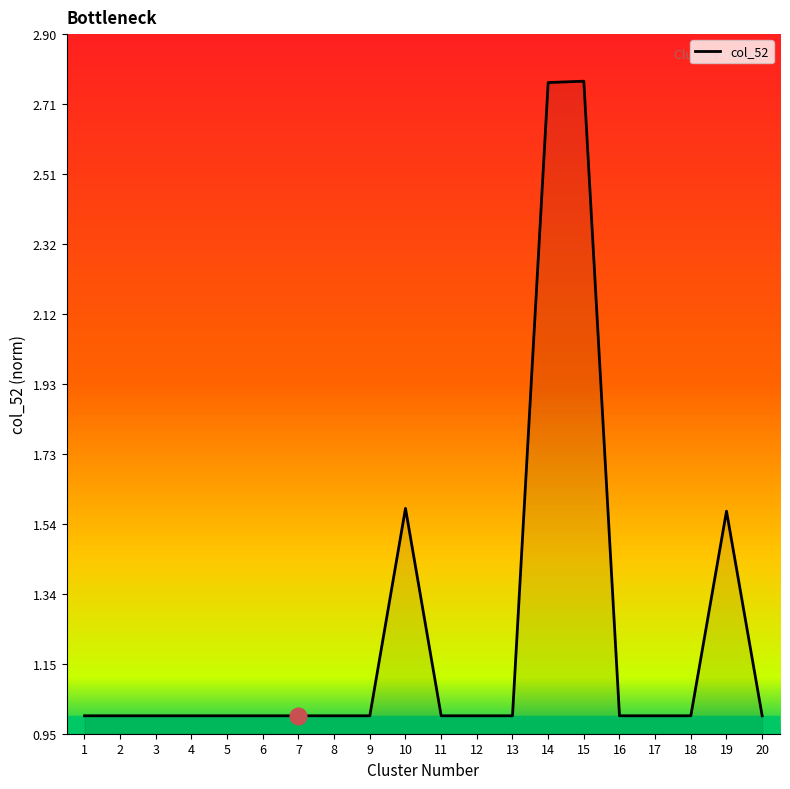

Which has a higher value, 7 or 15?

15